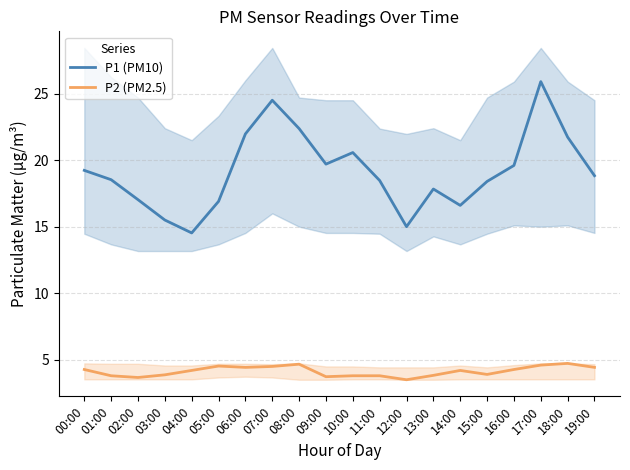

True or false: P2 (PM2.5) and P1 (PM10) intersect in this chart.

False